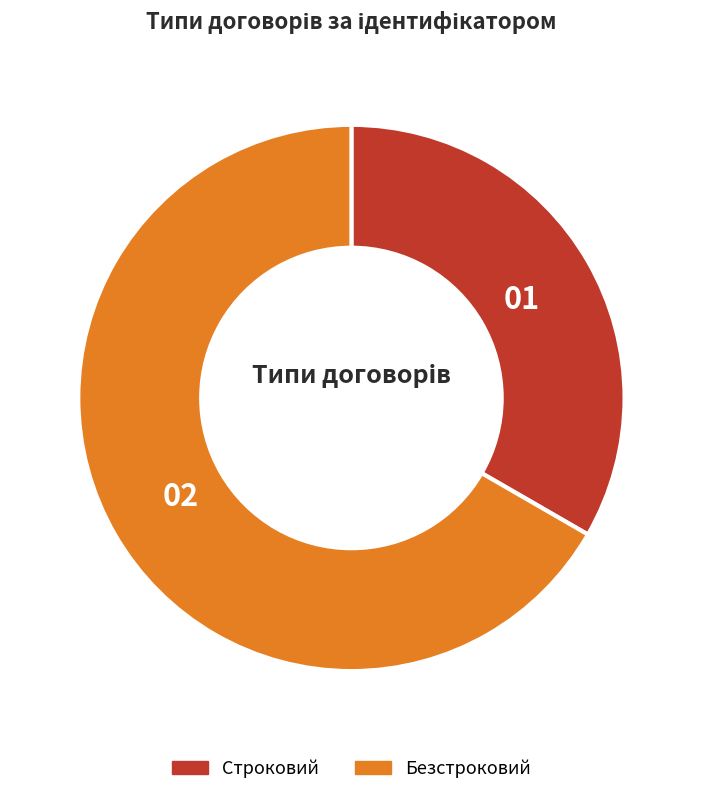

What is the ratio of the value at Строковий to the value at Безстроковий?

0.5